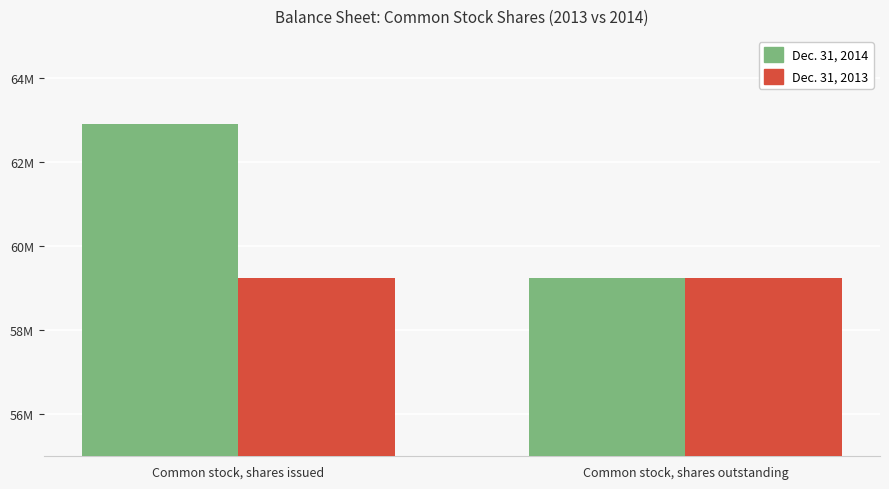

What is the sum of the Dec. 31, 2014 values at Common stock, shares outstanding and Common stock, shares issued?

122130844